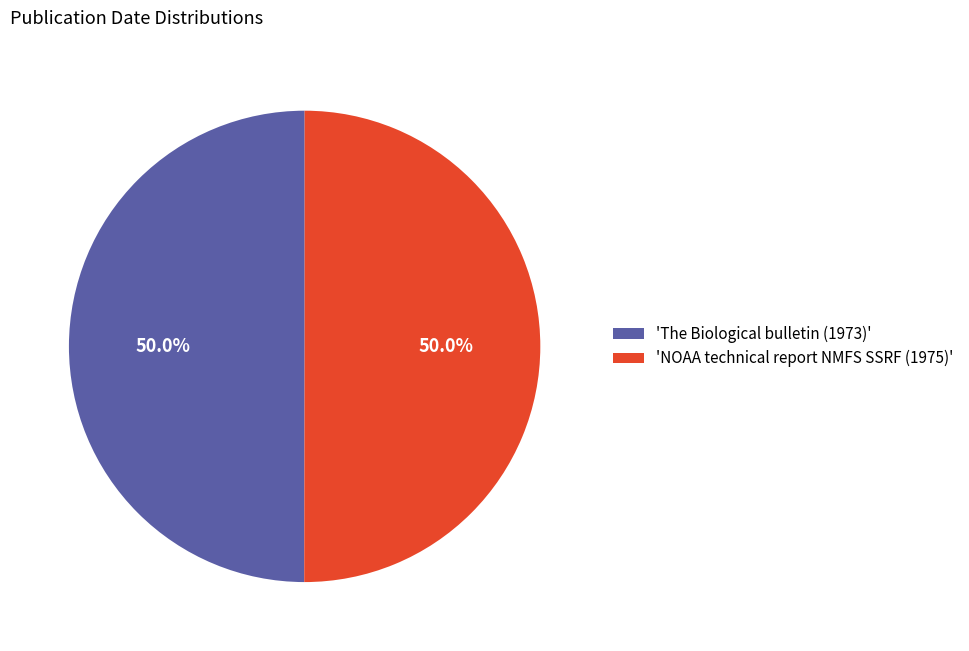

Approximately how many times larger is the value at 'The Biological bulletin (1973)' compared to 'NOAA technical report NMFS SSRF (1975)'?

1.0